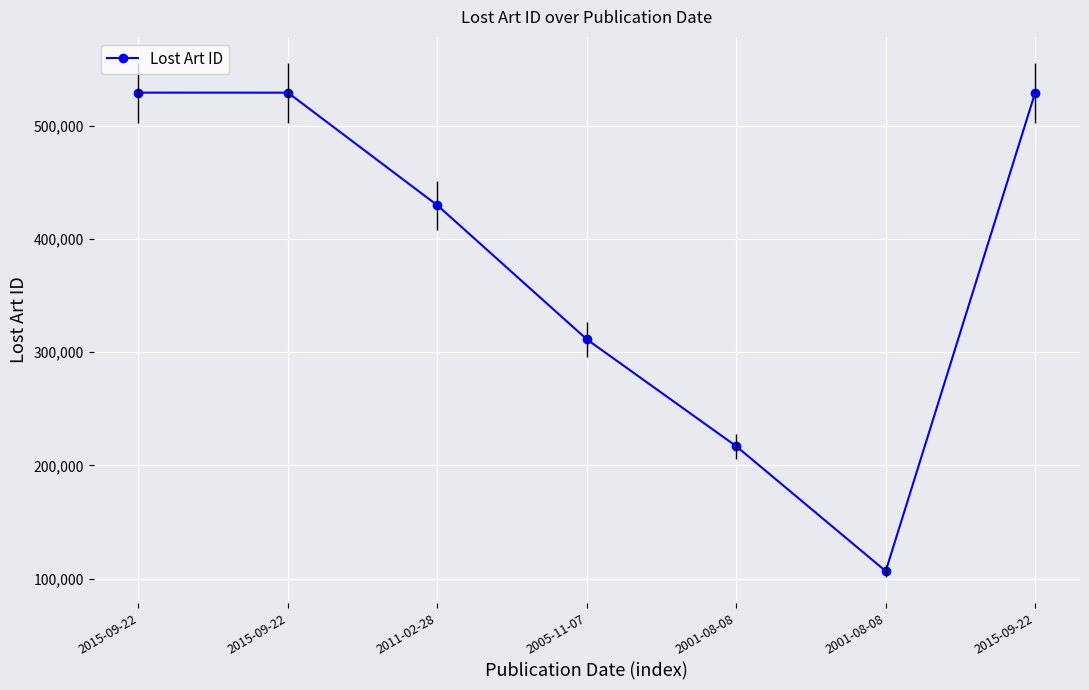

Which label corresponds to the largest value in the chart?

2015-09-22